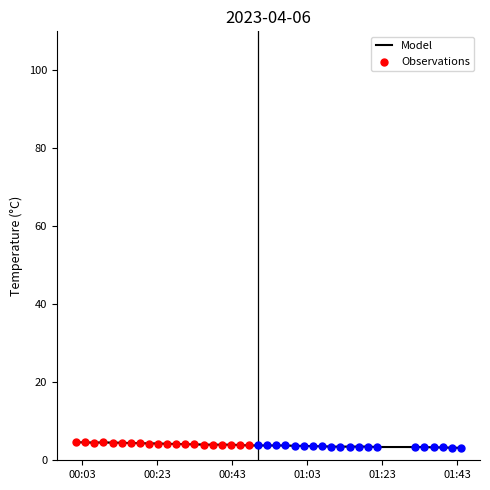

Which has a higher value, 2023-04-06T01:39:11 or 2023-04-06T01:41:37?

2023-04-06T01:39:11